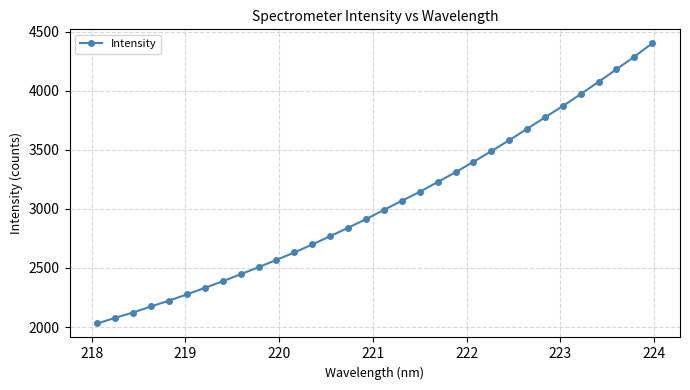

What is the greatest value displayed?

4400.5